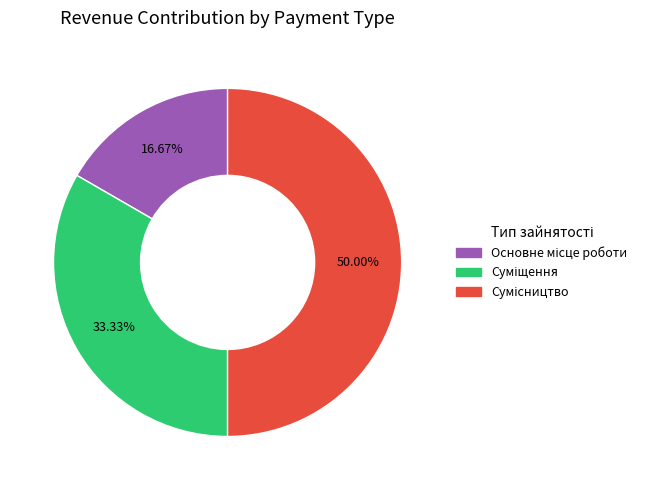

Count the number of slices in the pie.

3